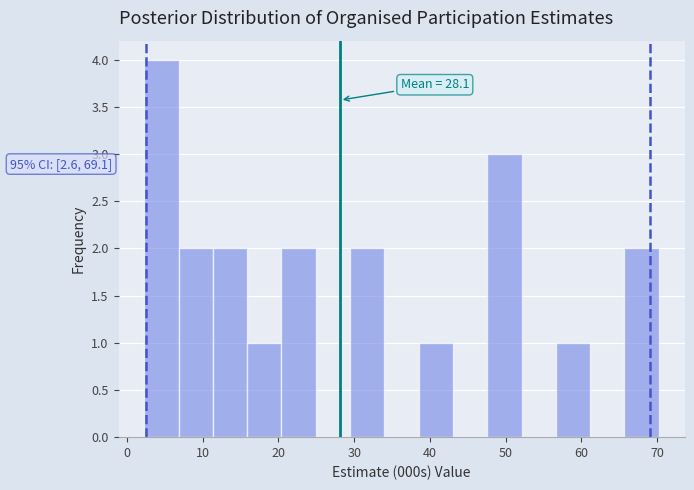

Over which range of the x-axis is the bar tallest?

2 to 7